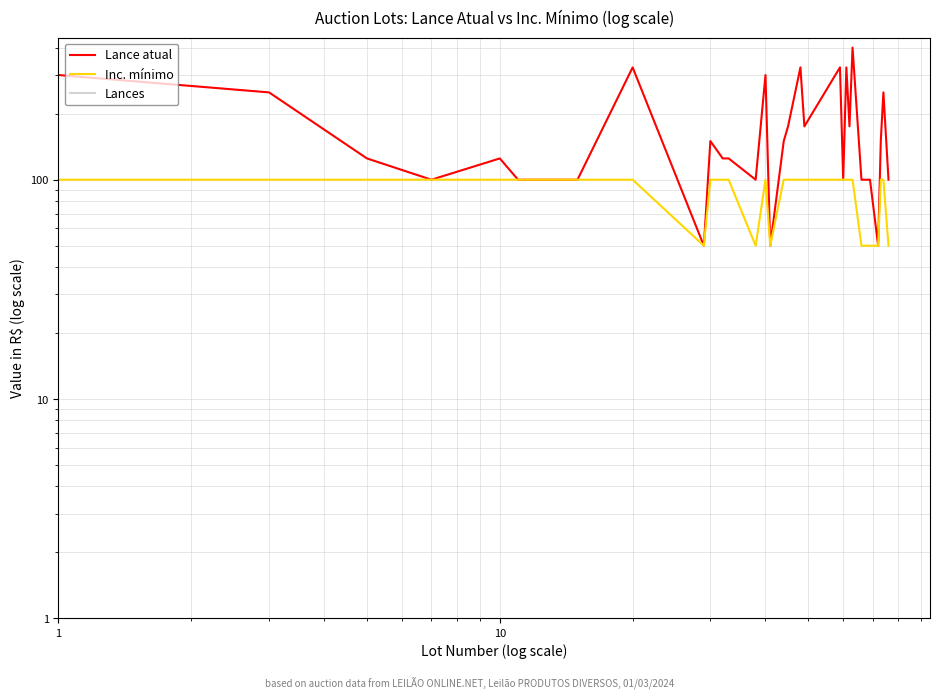

Does the chart display data point markers on the line(s)?

No